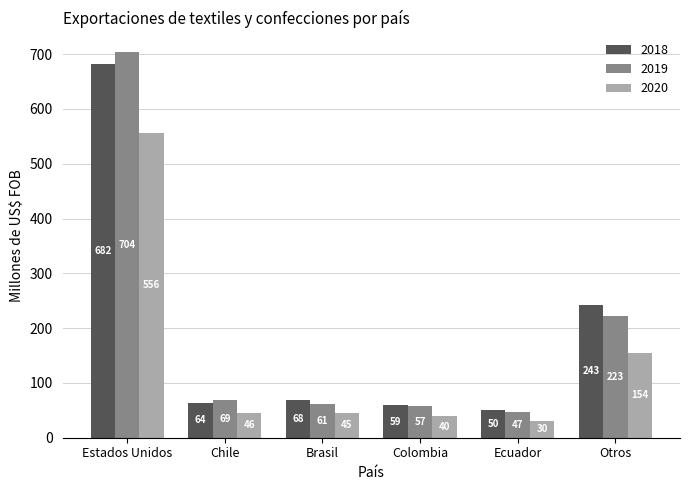

What is the minimum value shown in the chart?

30.2